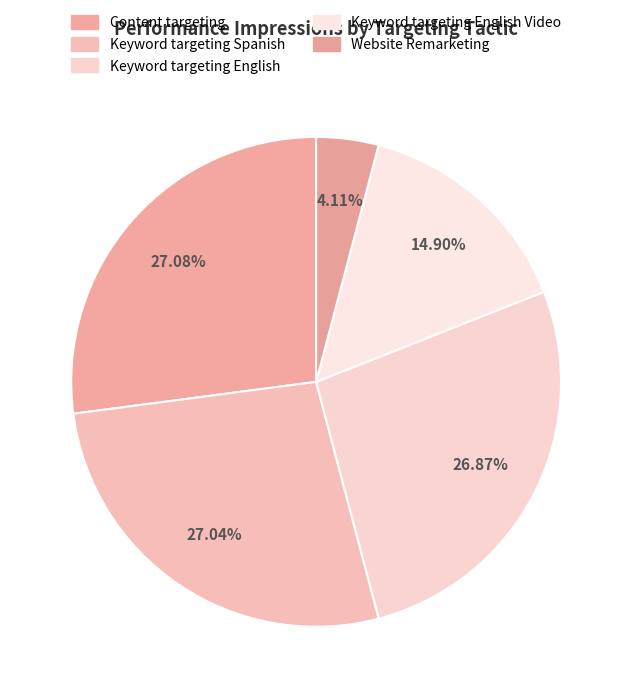

To the nearest percent, what is the average slice percentage?

20%